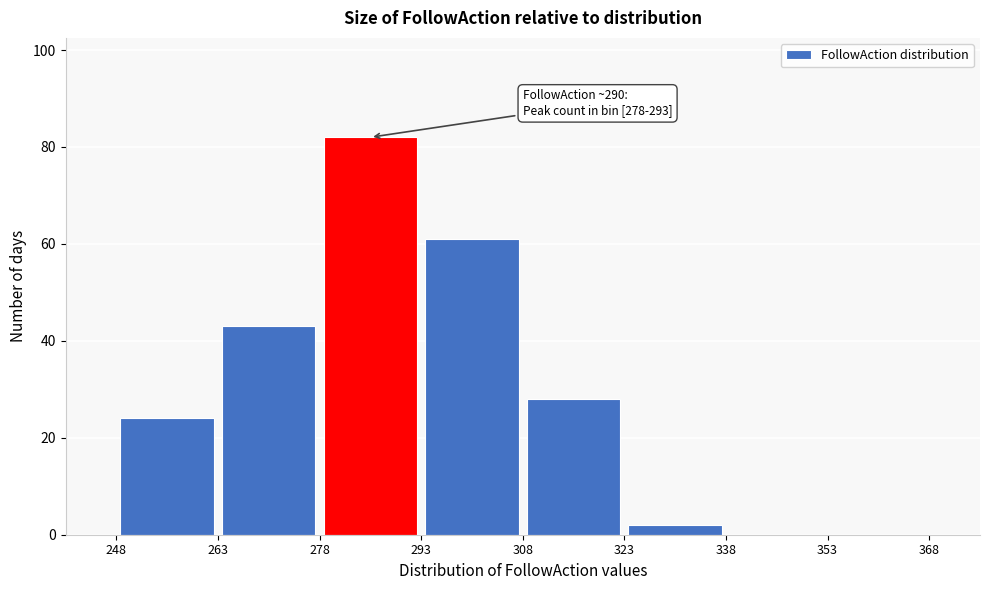

Which range on the x-axis has the tallest bar?

278 to 293